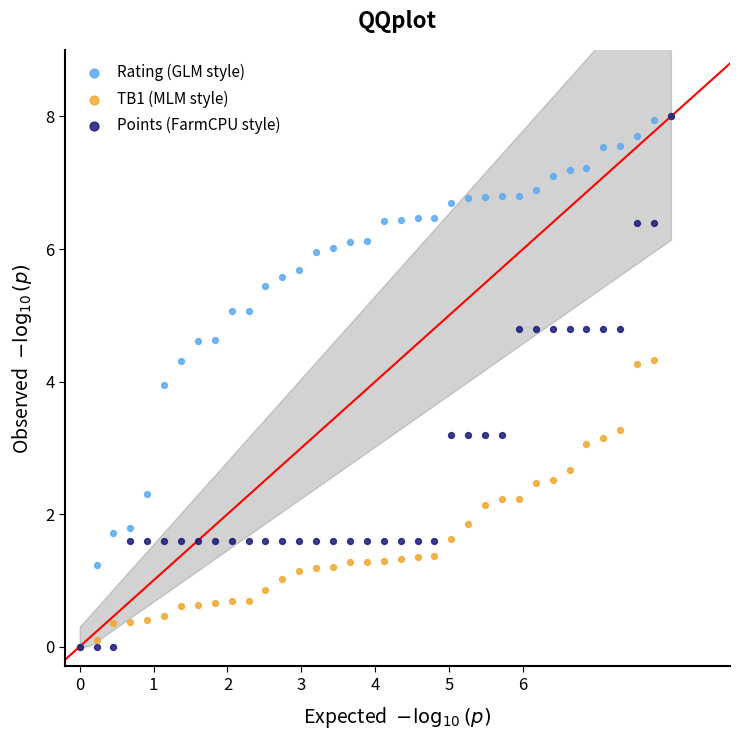

What are all the series names shown in the legend?

Rating (GLM style), TB1 (MLM style), Points (FarmCPU style)